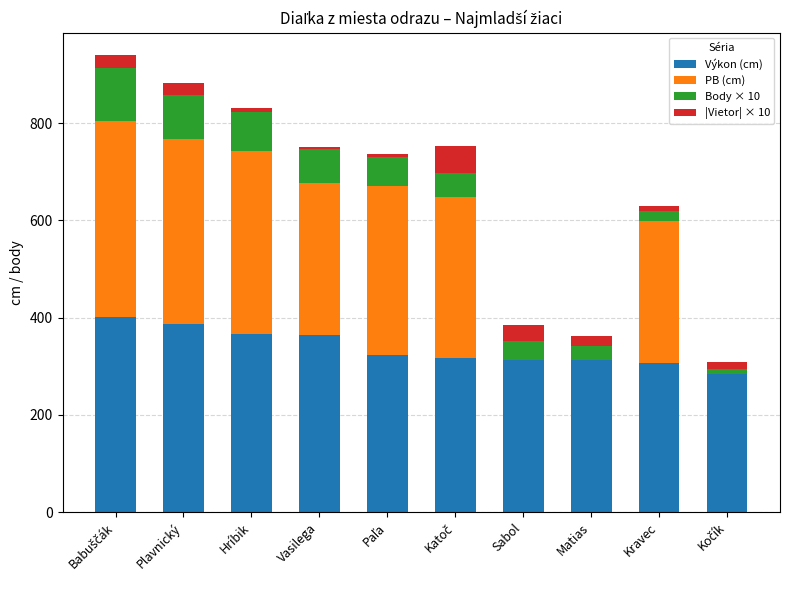

What is the total value across all series at Sabol?

384